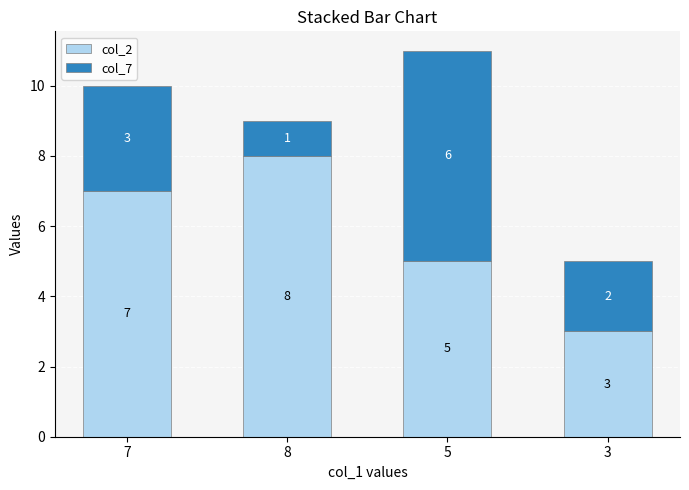

What is the lowest value of the col_2 series?

3